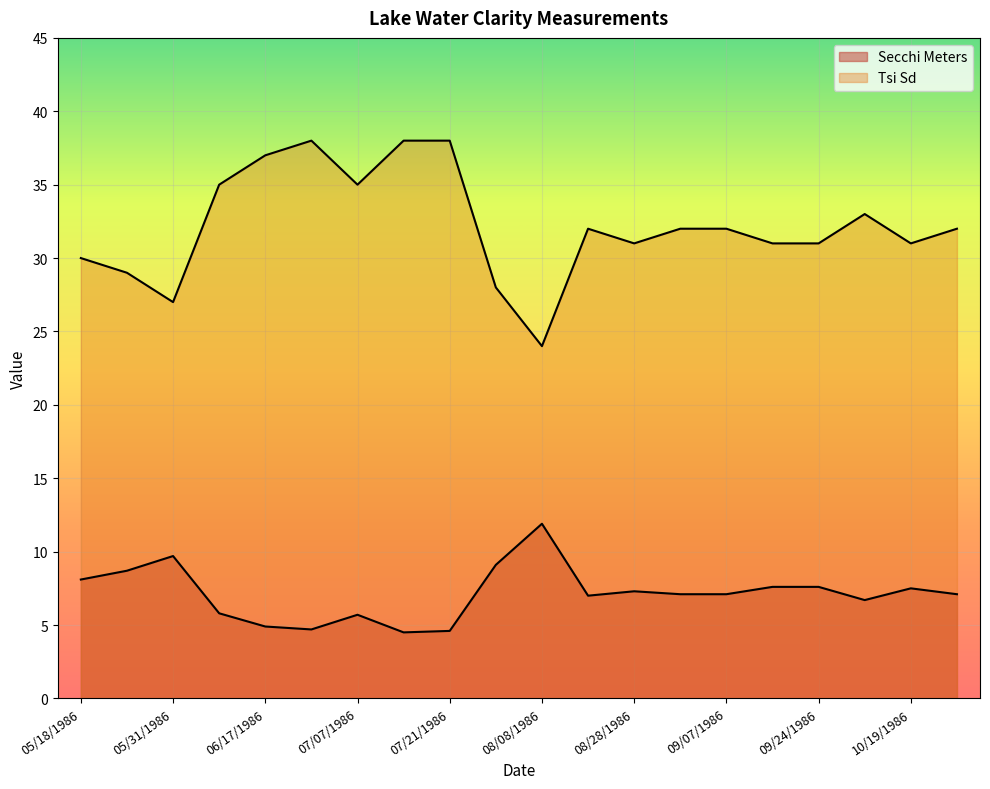

In Tsi Sd, how many points are lower than both neighbors (excluding endpoints)?

5